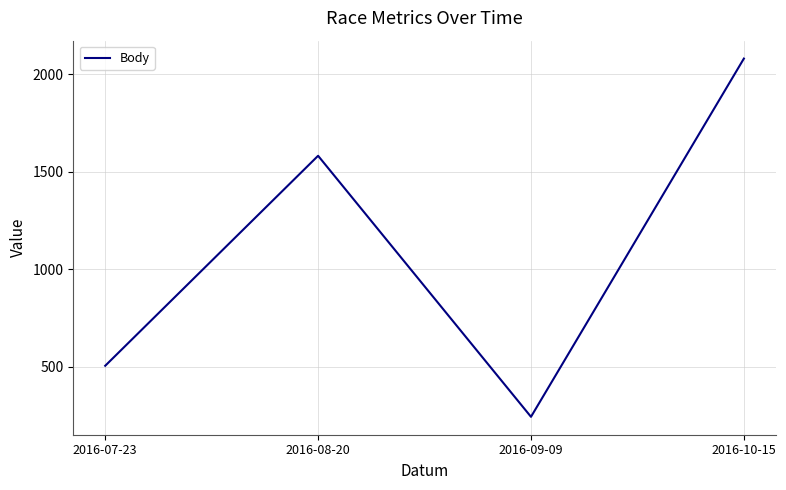

Reading left to right, extract all data points from this chart.

504	1582	242	2081